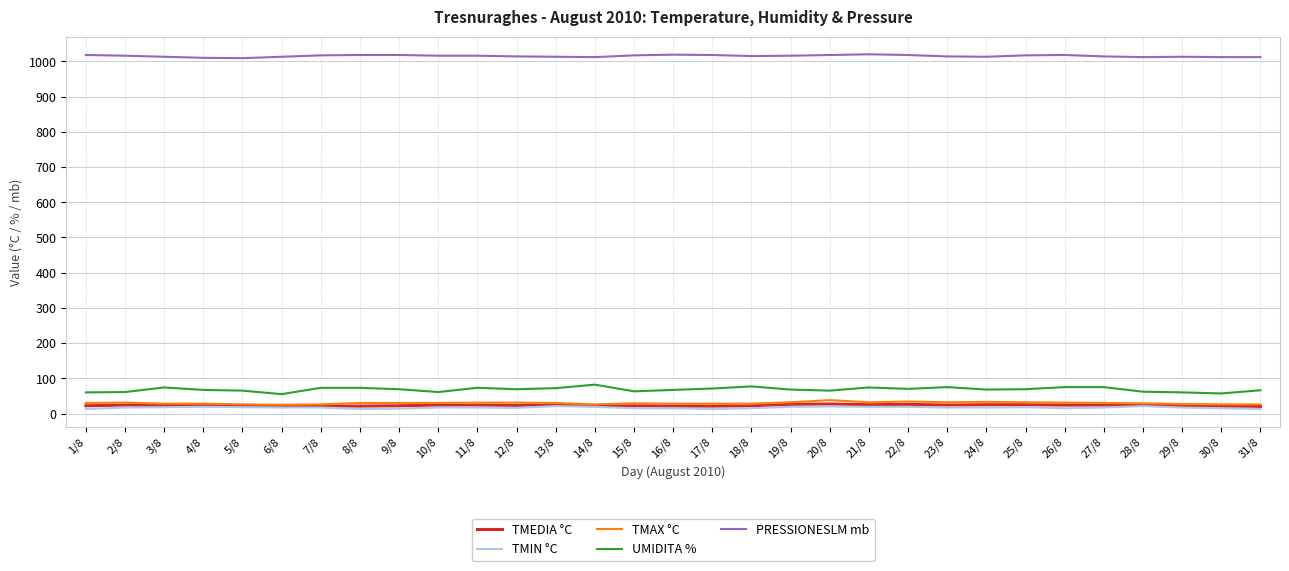

What is the greatest value displayed?

1020